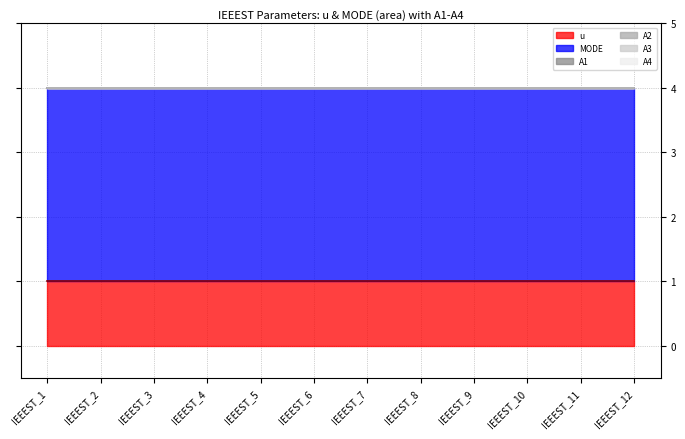

Which series has the widest spread of values?

u